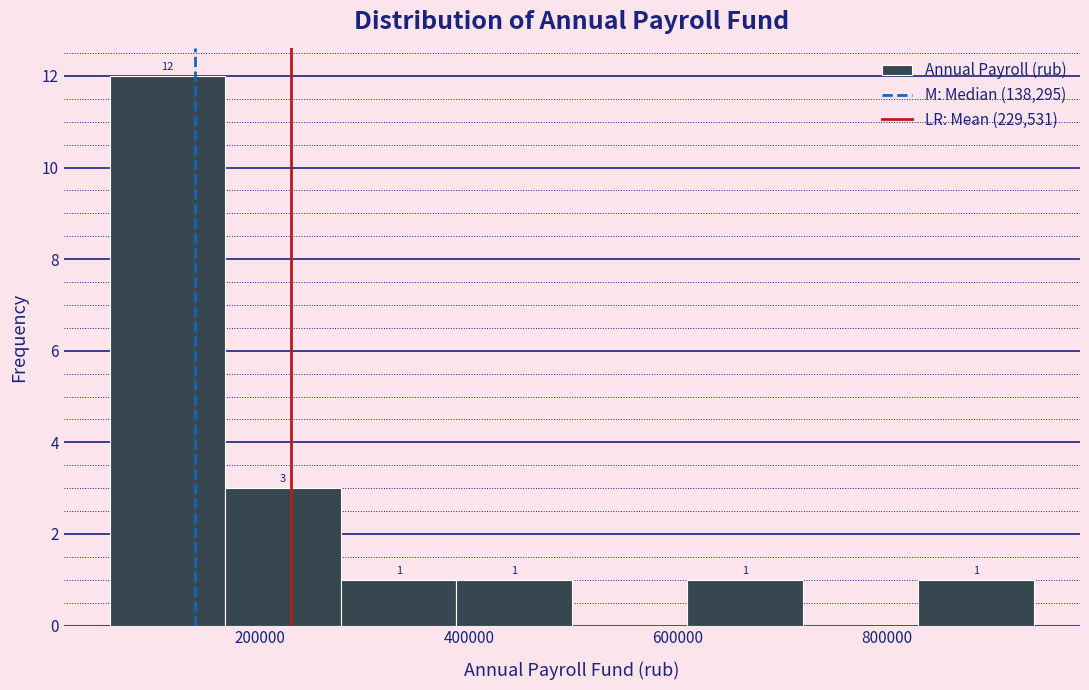

Which range on the x-axis has the tallest bar?

60000 to 160000